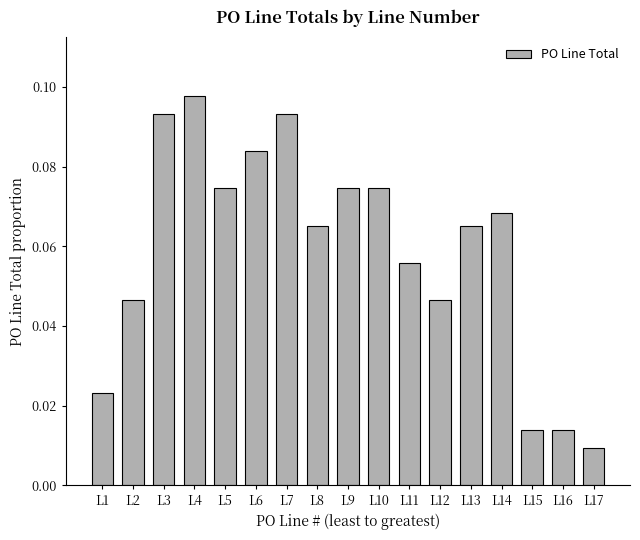

What is the change in value from L1 to L10?

+0.1